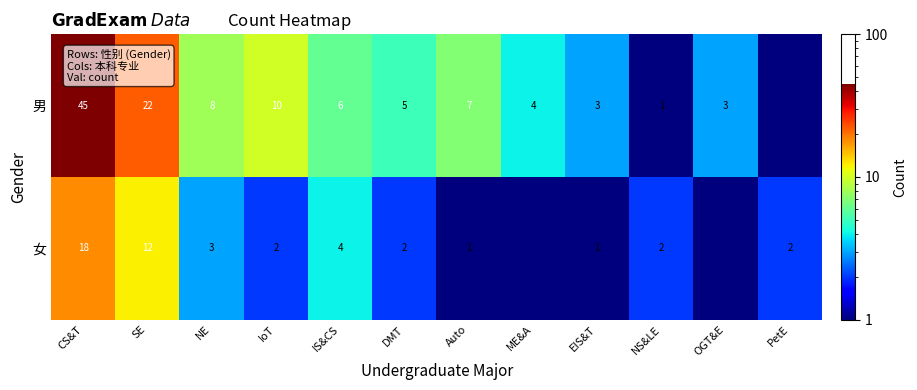

At Auto, list the series in order from largest to smallest.

男, 女